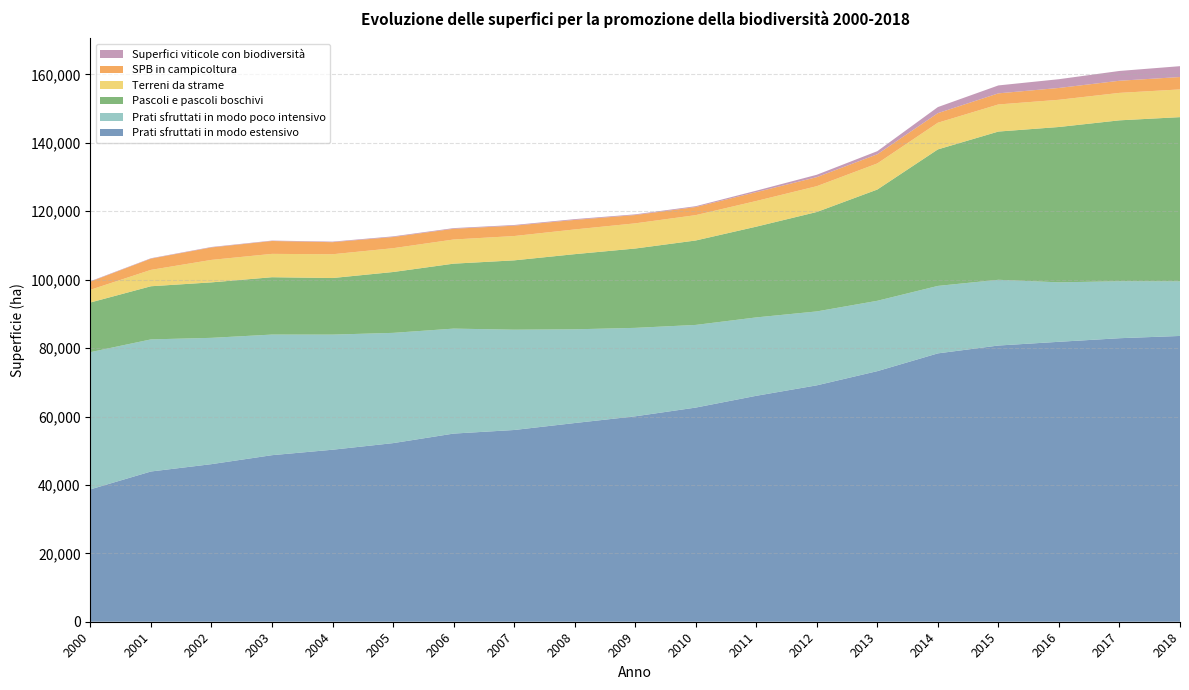

Reading left to right, list all the values displayed in this chart.

Prati sfruttati in modo estensivo: 2000=38702.1	2001=43926.6	2002=46071.9	2003=48695.2	2004=50288.3	2005=52218.8	2006=55007.3	2007=56058.4	2008=58090.9	2009=60058.5	2010=62612.0	2011=66055.9	2012=69117.2	2013=73263.1	2014=78460.4	2015=80754.4	2016=81843.8	2017=82892.1	2018=83554.4
Prati sfruttati in modo poco intensivo: 2000=40115.5	2001=38620.1	2002=36927.7	2003=35262.6	2004=33658.8	2005=32236.4	2006=30692.6	2007=29325.0	2008=27403.5	2009=25859.7	2010=24165.8	2011=22919.7	2012=21608.3	2013=20571.9	2014=19722.4	2015=19219.5	2016=17384.2	2017=16662.7	2018=15960.5
Pascoli e pascoli boschivi: 2000=14517.1	2001=15537.4	2002=16219.8	2003=16765.4	2004=16540.1	2005=17791.3	2006=18987.9	2007=20270.1	2008=21972.5	2009=23194.8	2010=24685.6	2011=26531.8	2012=29069.1	2013=32526.5	2014=39910.3	2015=43338.7	2016=45417.2	2017=47037.3	2018=48012.9
Terreni da strame: 2000=3714.3	2001=4787.7	2002=6570.7	2003=6828.1	2004=6950.2	2005=6964.1	2006=7062.1	2007=7112.3	2008=7225.4	2009=7362.6	2010=7412.9	2011=7503.9	2012=7548.6	2013=7633.0	2014=7801.1	2015=7922.1	2016=7956.5	2017=8026.0	2018=8105.1
SPB in campicoltura: 2000=2384.0	2001=3285.9	2002=3642.7	2003=3765.0	2004=3533.4	2005=3265.4	2006=3136.1	2007=3024.8	2008=2790.5	2009=2423.9	2010=2371.6	2011=2582.9	2012=2639.3	2013=2676.4	2014=2800.3	2015=3248.6	2016=3459.2	2017=3551.0	2018=3621.0
Superfici viticole con biodiversità: 2000=128.1	2001=115.9	2002=133.7	2003=119.9	2004=160.0	2005=189.3	2006=195.8	2007=202.7	2008=224.3	2009=202.6	2010=242.3	2011=430.4	2012=698.8	2013=906.9	2014=1774.0	2015=2317.0	2016=2560.0	2017=2861.0	2018=3176.0